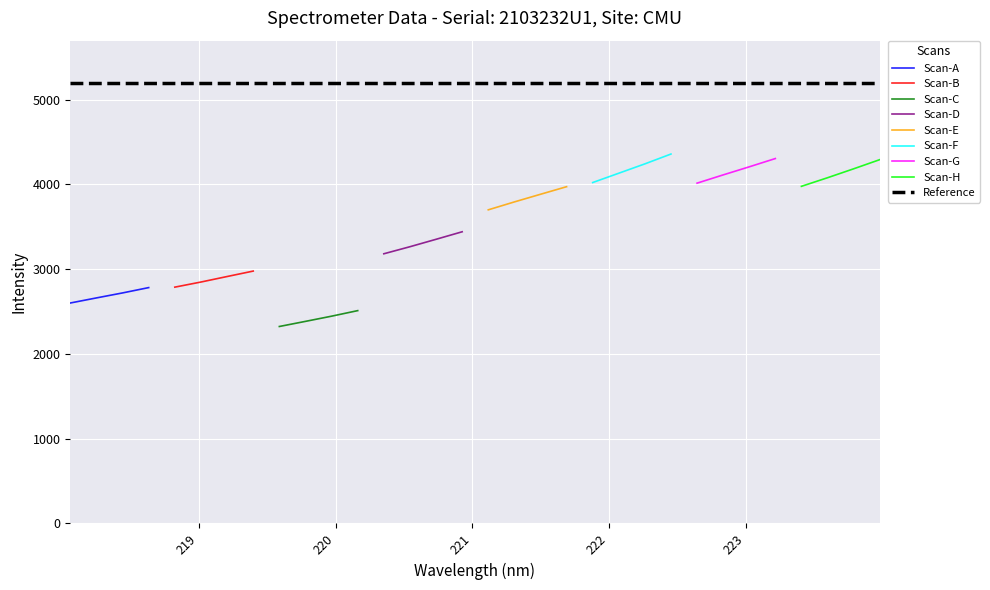

True or false: Scan-A has more than 1 points higher than both neighbors.

False